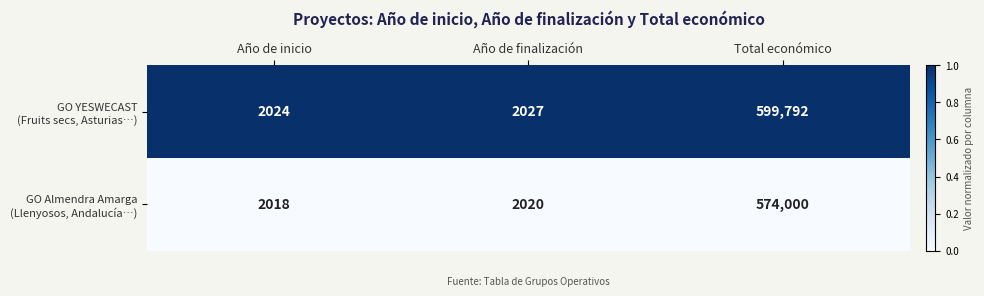

At which category does the chart reach its minimum across all series?

Año de inicio